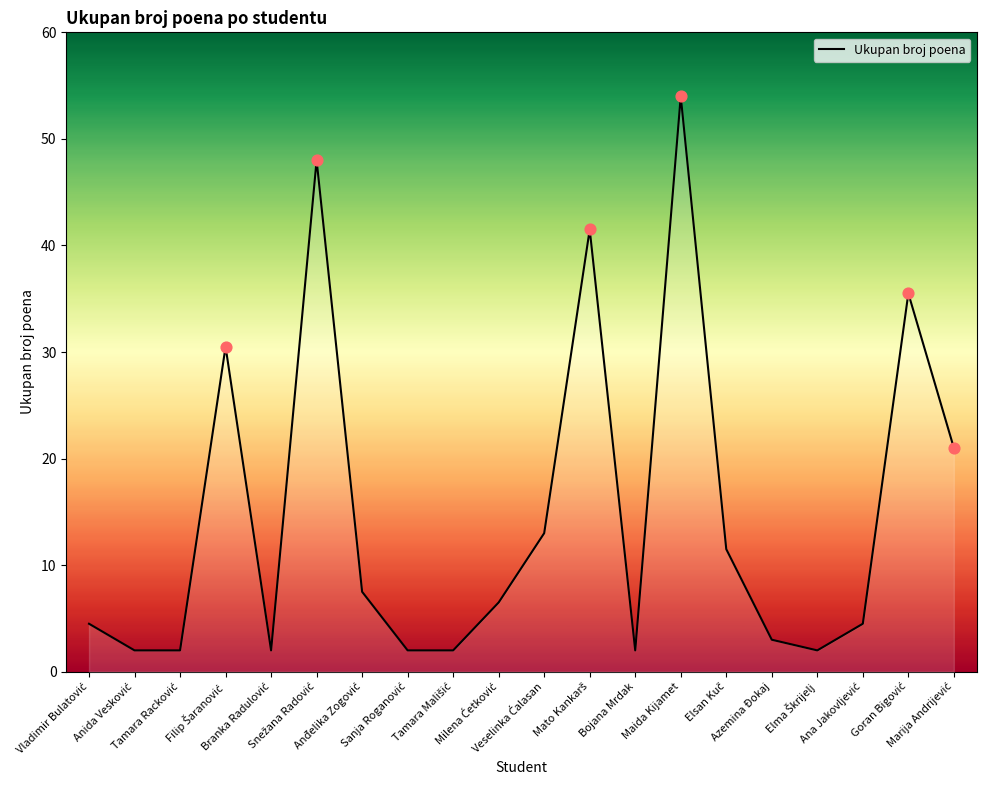

Which has a higher value, Ana Jakovljević or Tamara Racković?

Ana Jakovljević